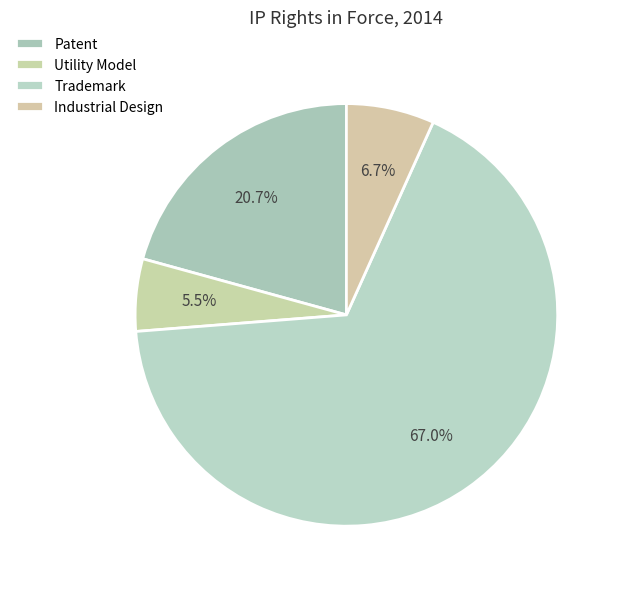

True or false: Industrial Design accounts for 20% of the total.

False